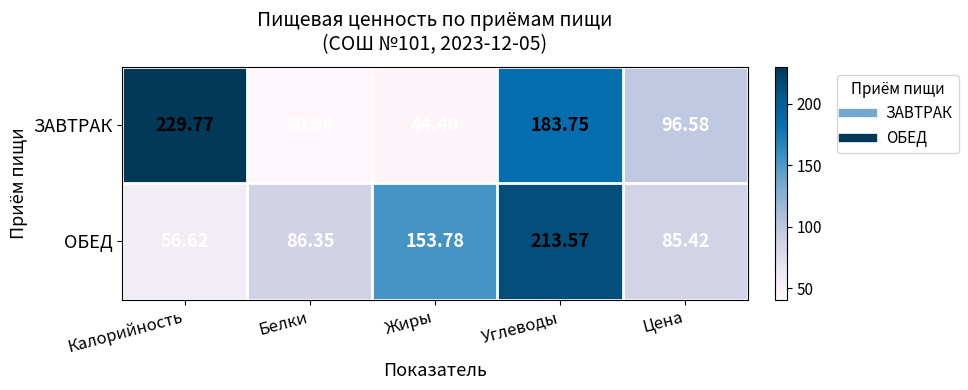

What is the maximum value shown in the chart?

229.8